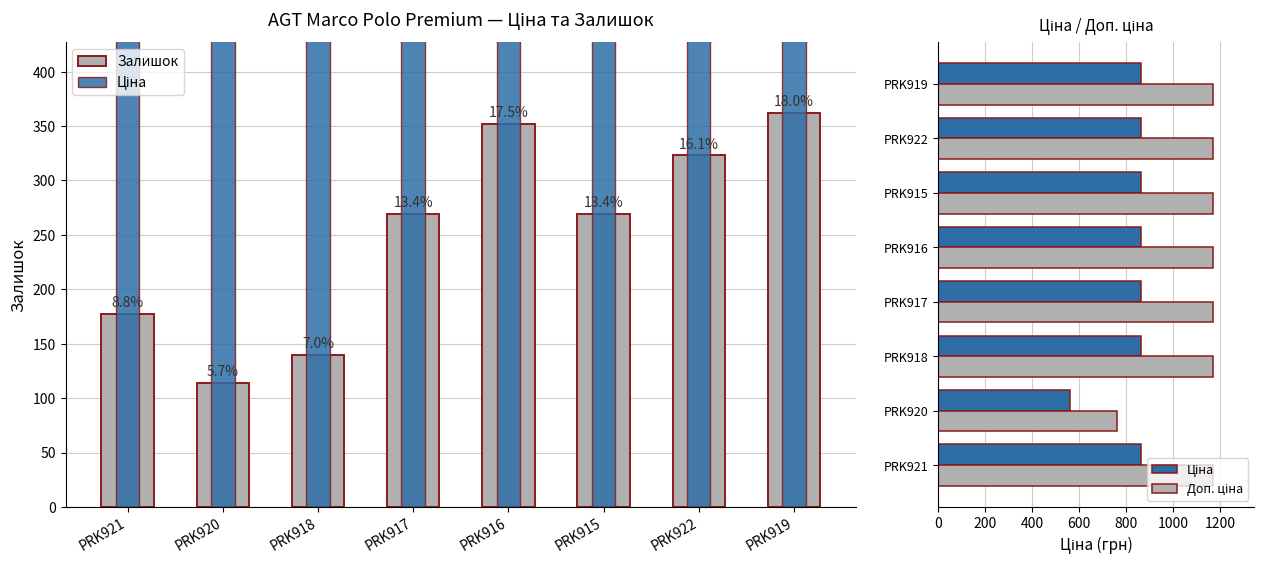

What is the spread (max minus min) of values at PRK917?

900.2